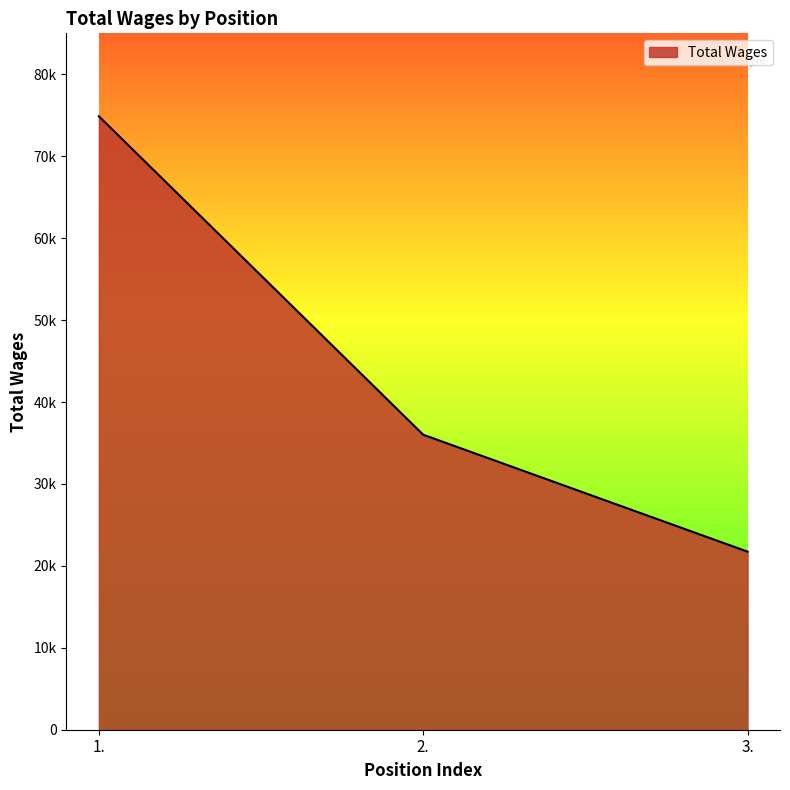

The chart shows a value of 127424 at 1.. True or false?

False